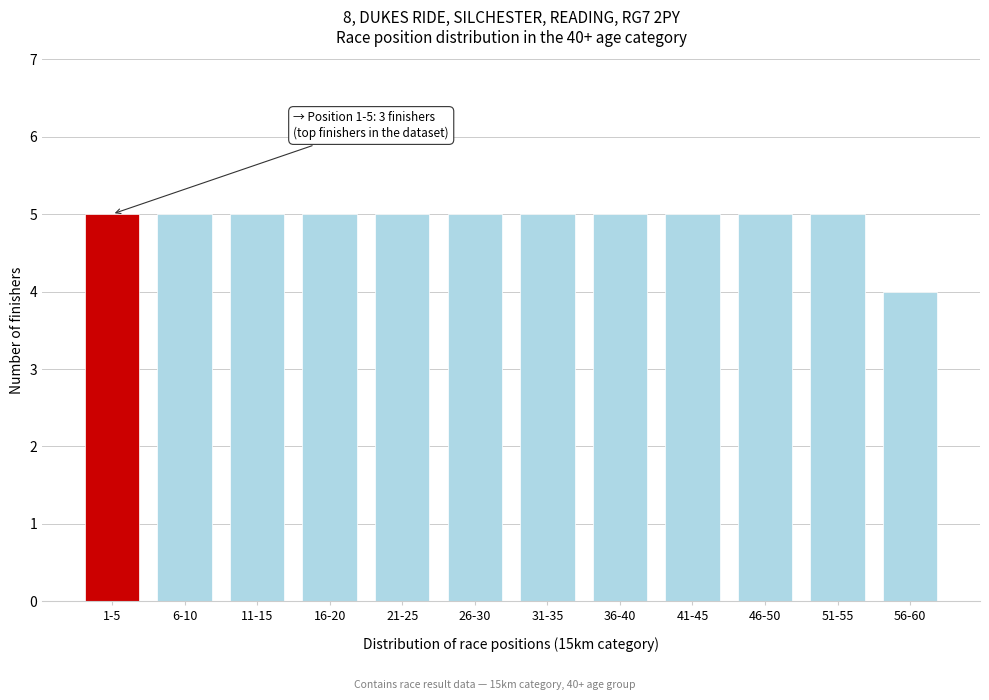

Reading right to left, extract all data points from this chart.

4	5	5	5	5	5	5	5	5	5	5	5